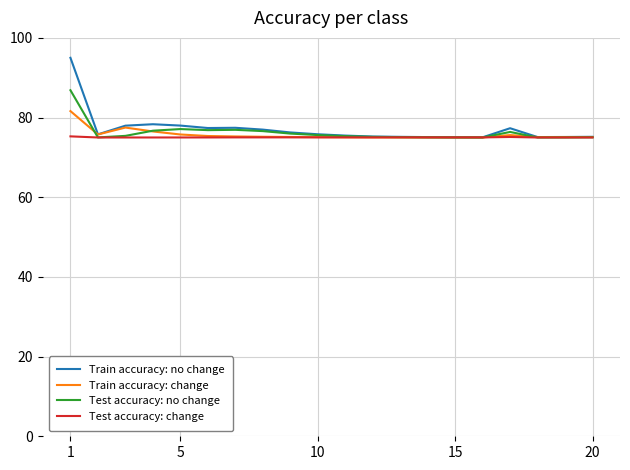

Which series has the largest range (max minus min)?

Train accuracy: no change